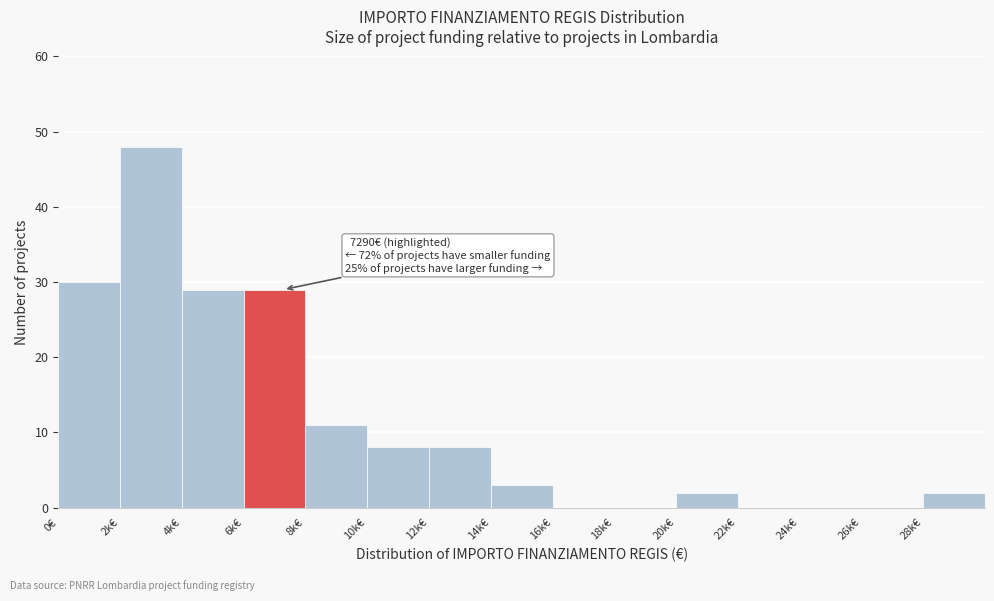

Reading left to right, what are all the values shown in this chart?

0€=30	2k€=48	4k€=29	6k€=29	8k€=11	10k€=8	12k€=8	14k€=3	16k€=0	18k€=0	20k€=2	22k€=0	24k€=0	26k€=0	28k€=2